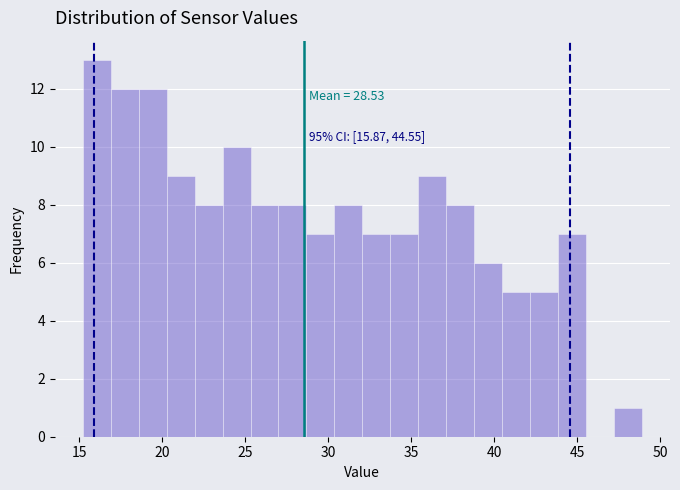

Around what value on the x-axis is the tallest bar? Give the approximate position of its centre, as read against the axis.

16.0